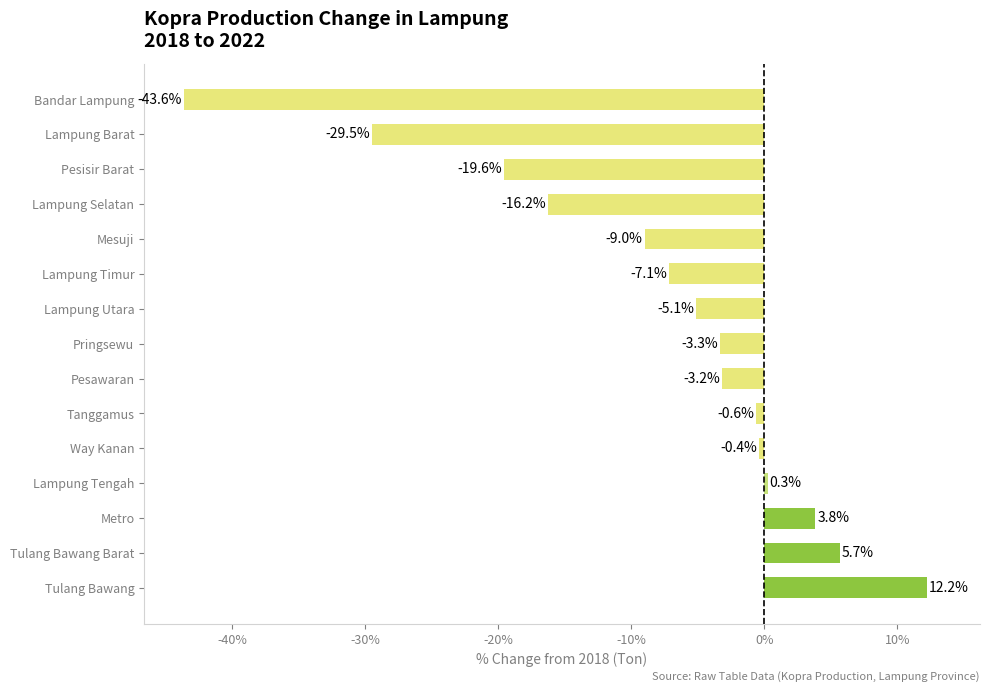

Rank the categories by value from lowest to highest.

Bandar Lampung, Lampung Barat, Pesisir Barat, Lampung Selatan, Mesuji, Lampung Timur, Lampung Utara, Pringsewu, Pesawaran, Tanggamus, Way Kanan, Lampung Tengah, Metro, Tulang Bawang Barat, Tulang Bawang